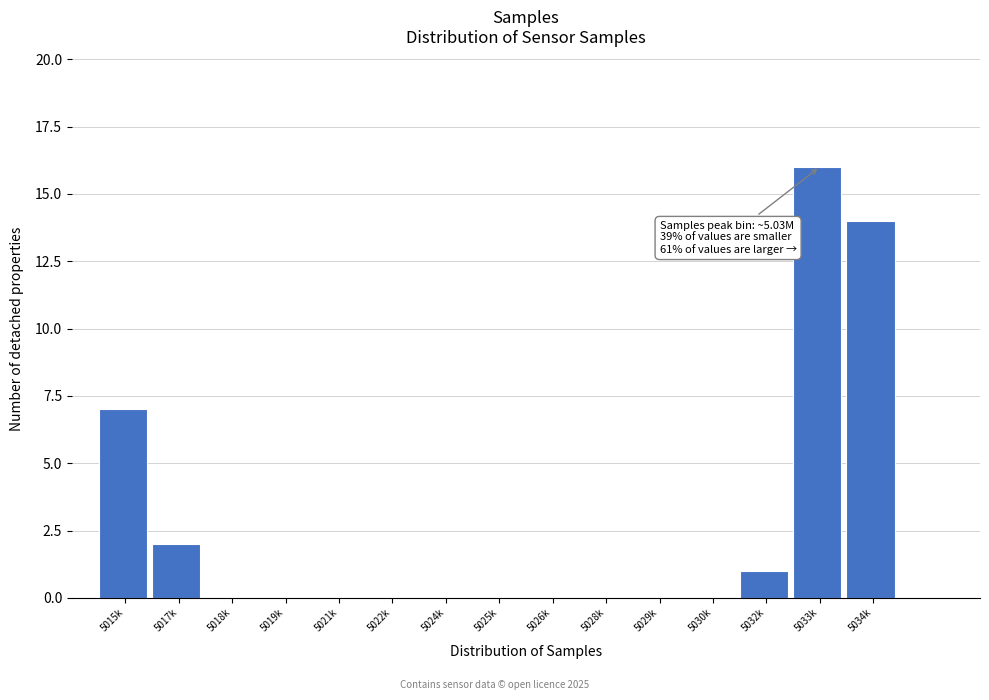

Reading left to right, extract all data points from this chart.

5015k=7	5017k=2	5018k=0	5019k=0	5021k=0	5022k=0	5024k=0	5025k=0	5026k=0	5028k=0	5029k=0	5030k=0	5032k=1	5033k=16	5034k=14